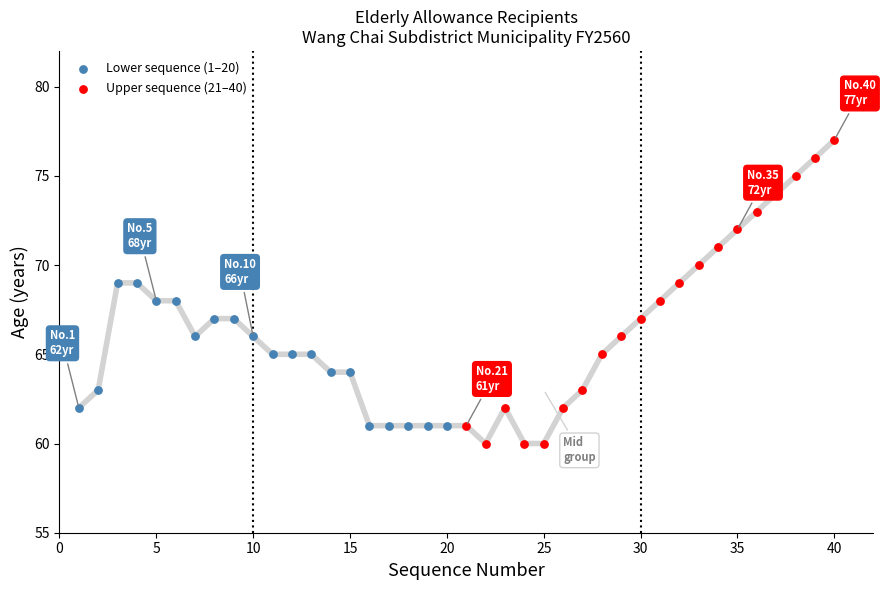

Which series has the widest spread of Y values?

Upper sequence (21–40)